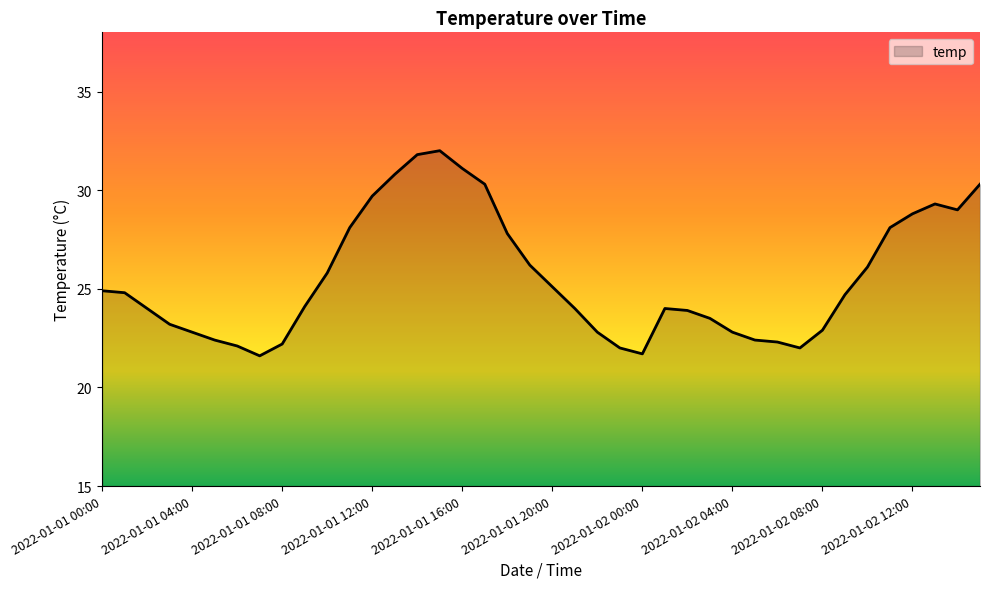

Does the chart have visible grid lines?

No